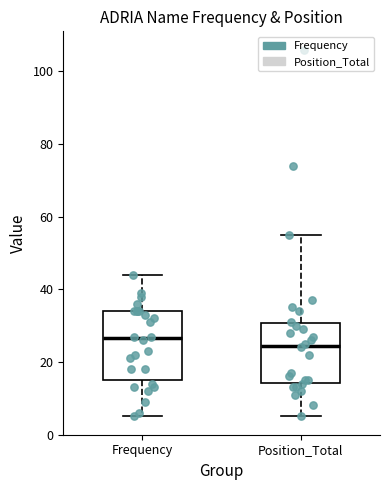

Where does the upper whisker of the box for Frequency end on the y-axis? The values are not printed on the chart, so give them approximately, as read against the axis.

44